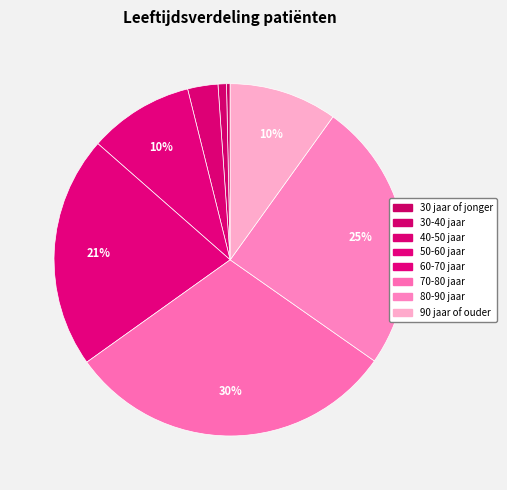

How many slices are in this pie chart?

8